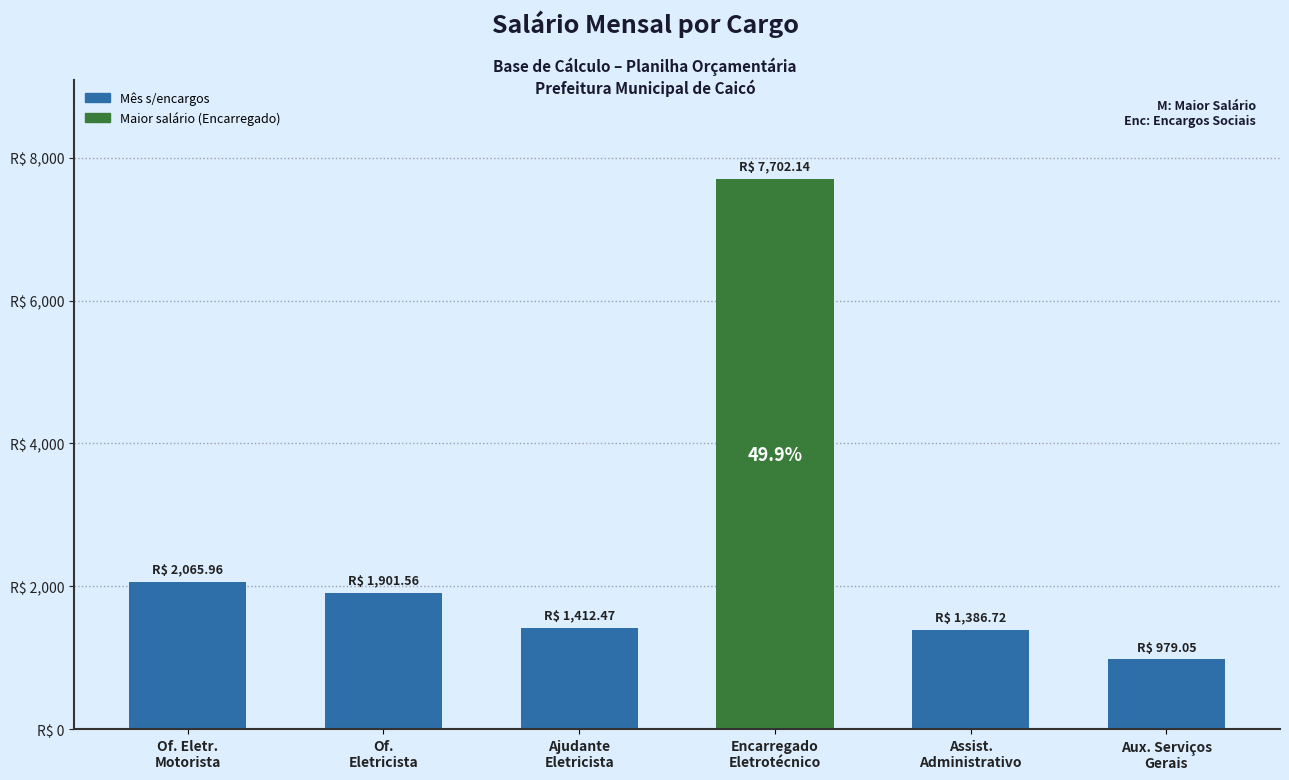

At which label is the value closest to 4340?

Of. Eletr.
Motorista